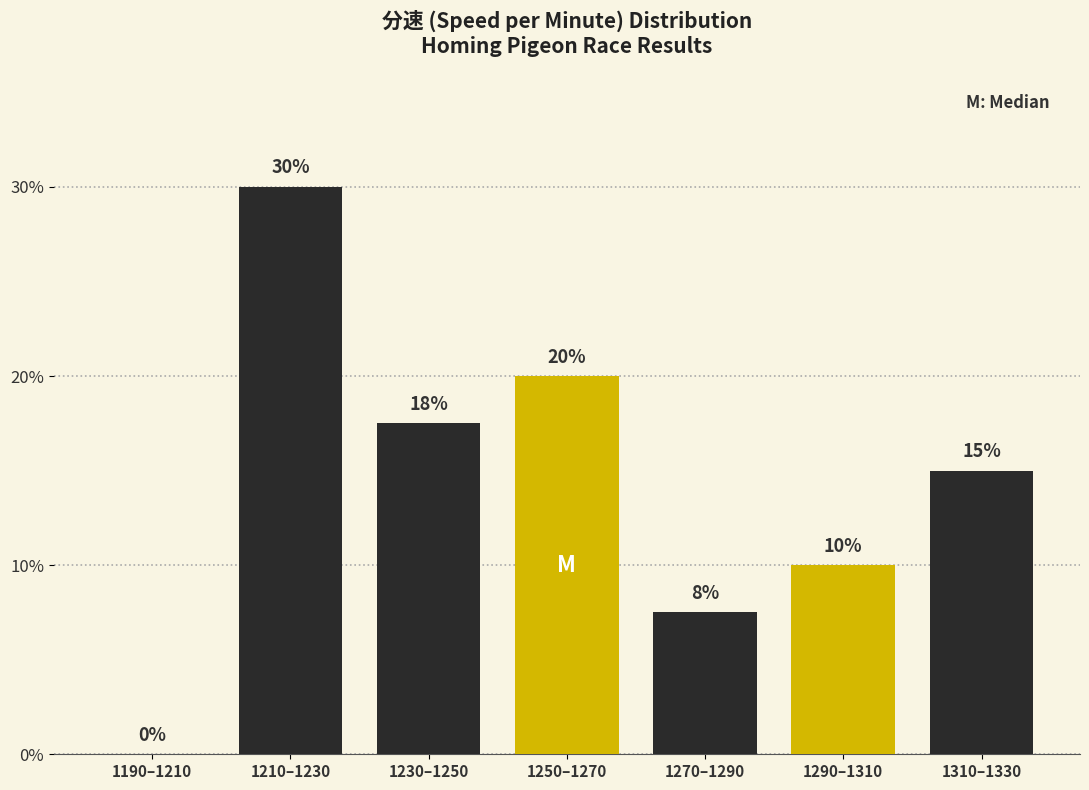

What is the change in value from 1230–1250 to 1270–1290?

-10.0